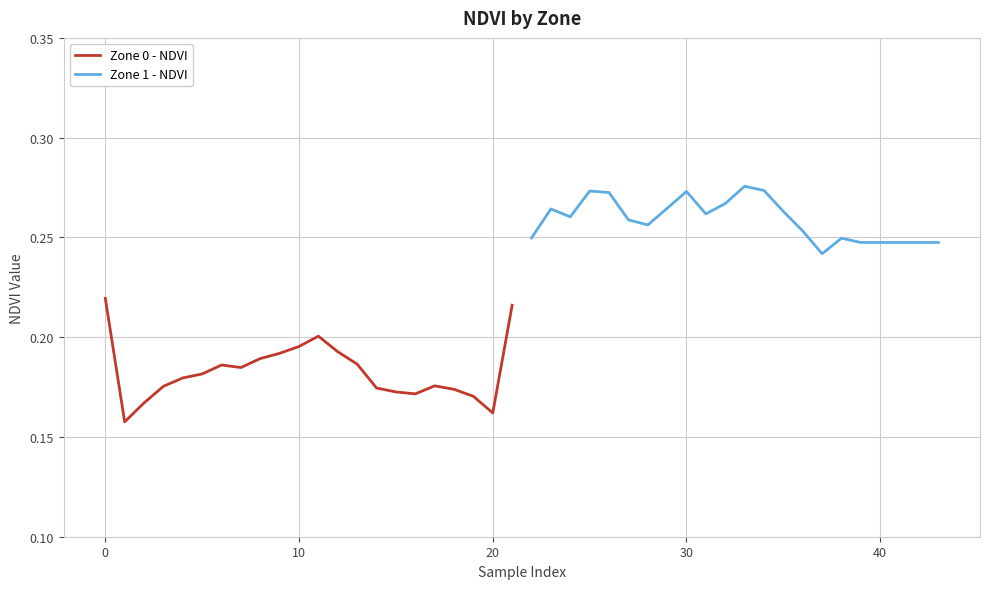

Is it true that Zone 1 - NDVI equals 0.1 at 40?

False